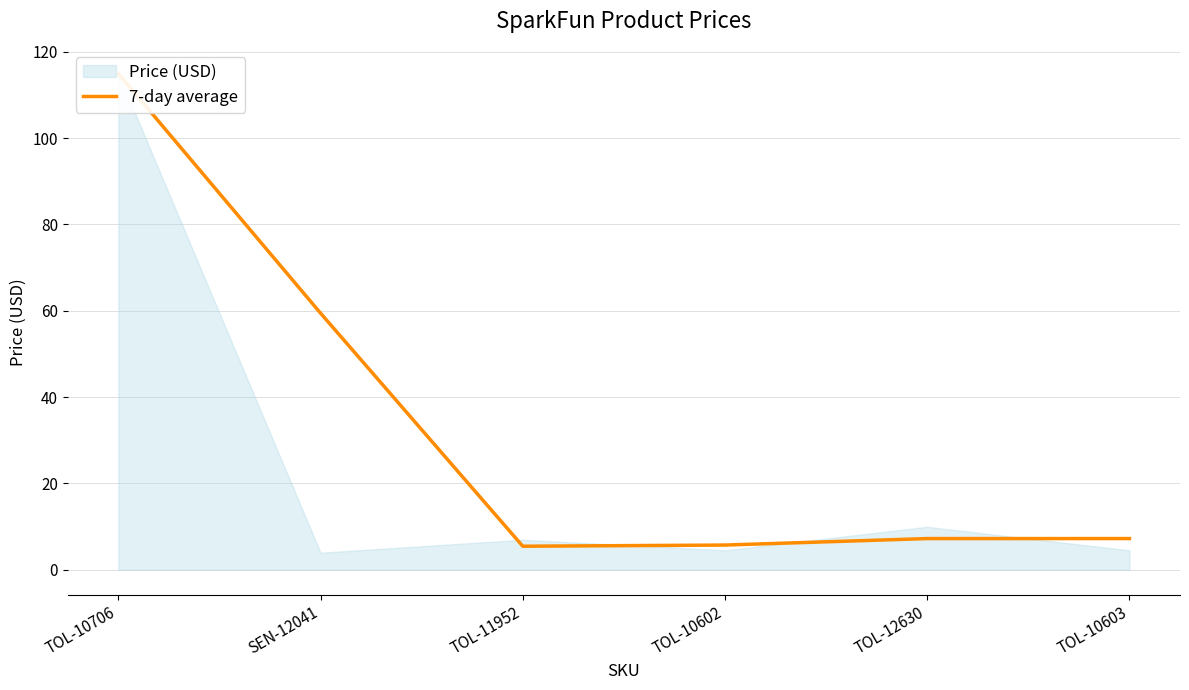

How many lines are shown in the chart?

1